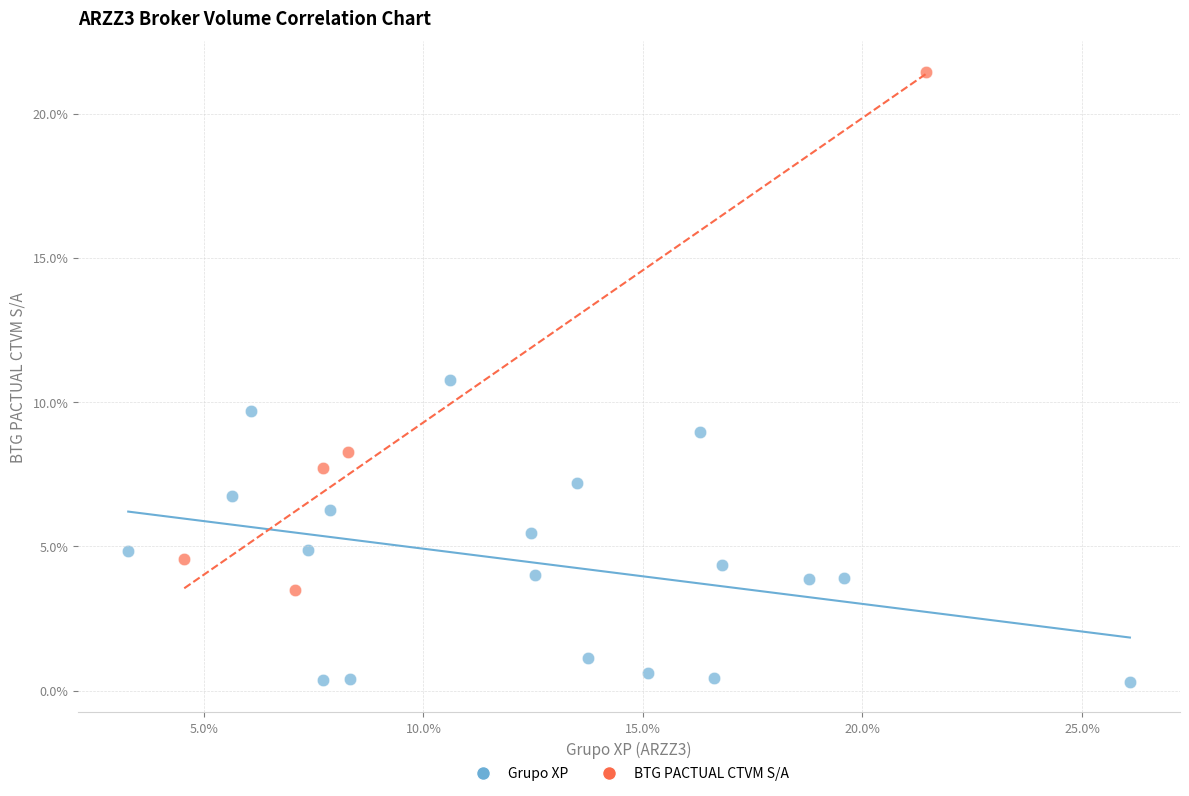

Which series has the widest spread of Y values?

BTG PACTUAL CTVM S/A